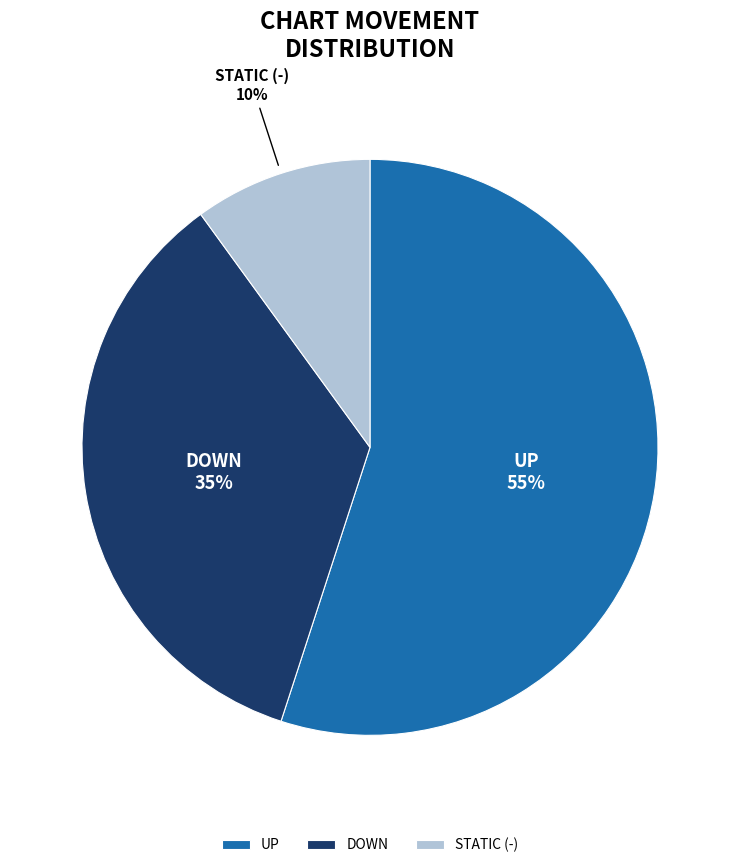

How many slices are in this pie chart?

3